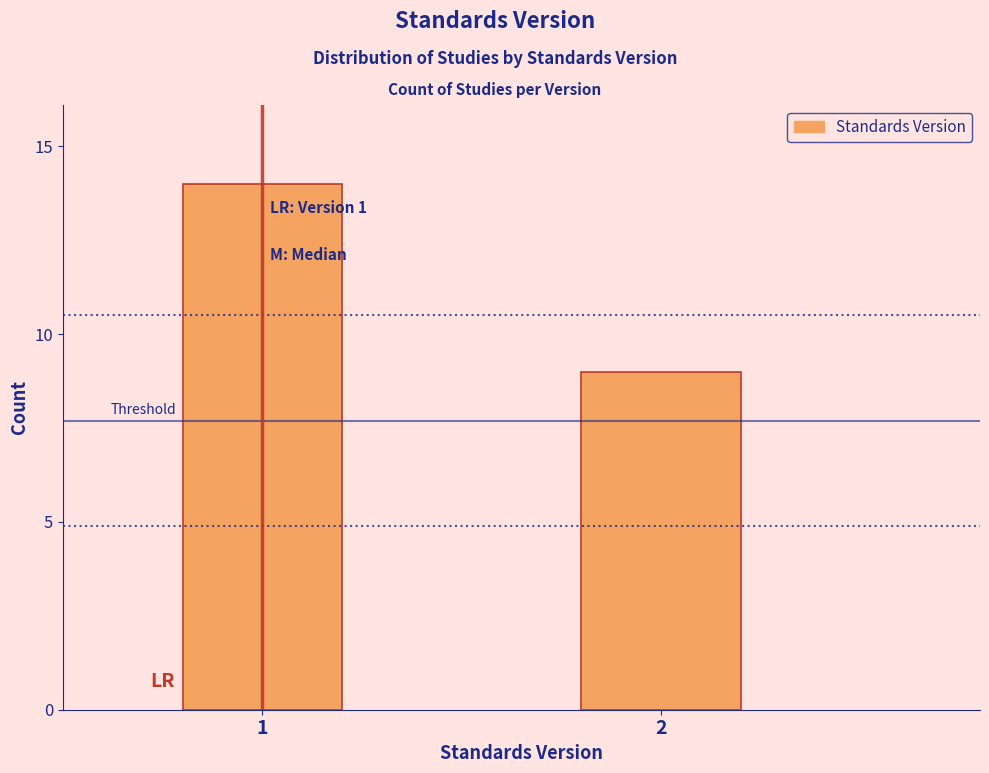

Reading left to right, extract all data points from this chart.

1=14	2=9